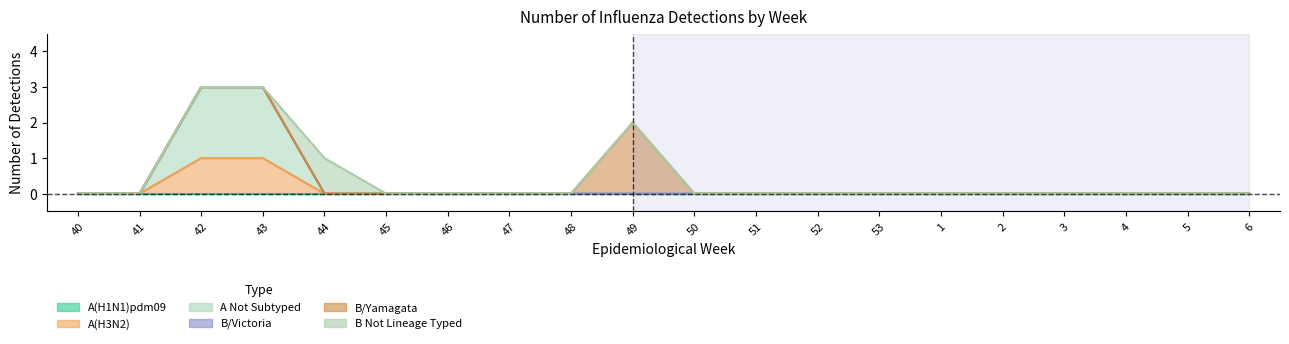

True or false: B/Yamagata has more than 2 interior local peaks.

False